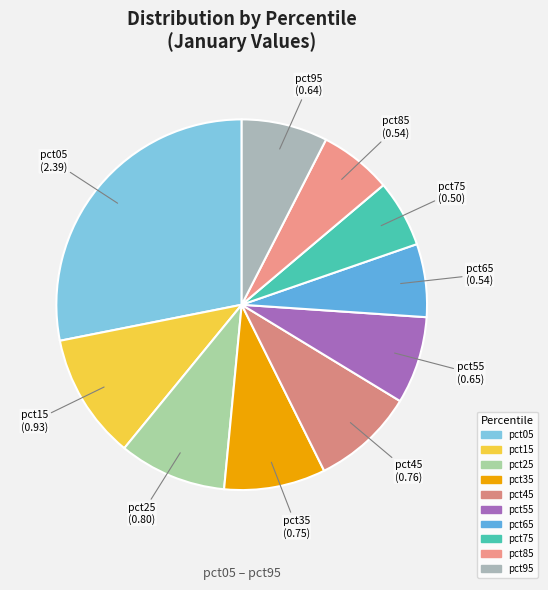

What is the largest slice in the pie chart?

pct05